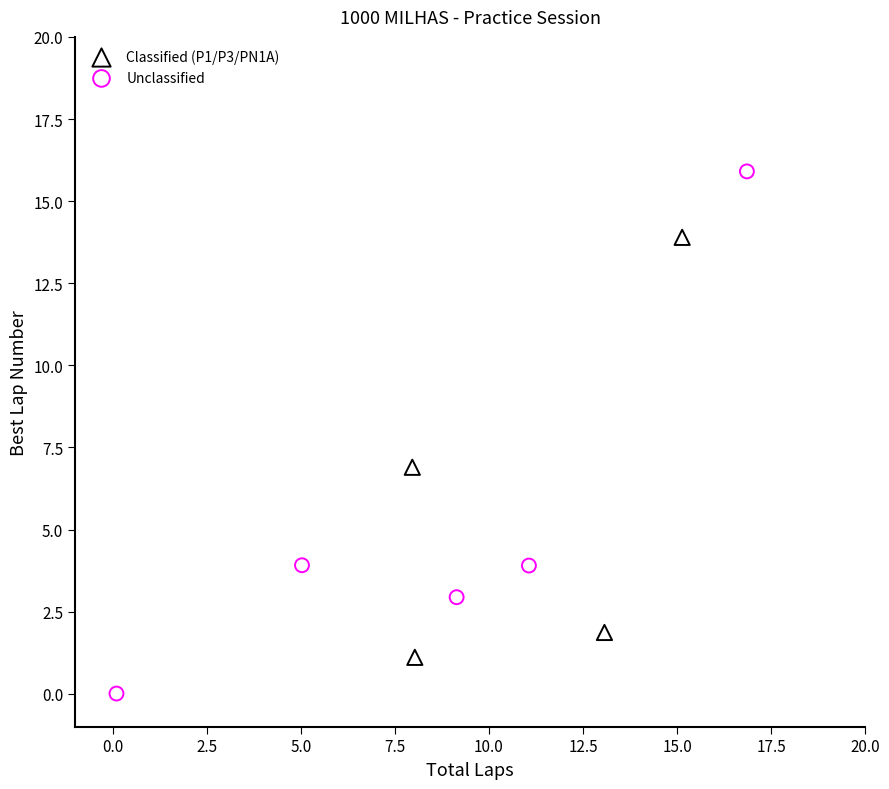

Which series has the widest spread of Y values?

Unclassified